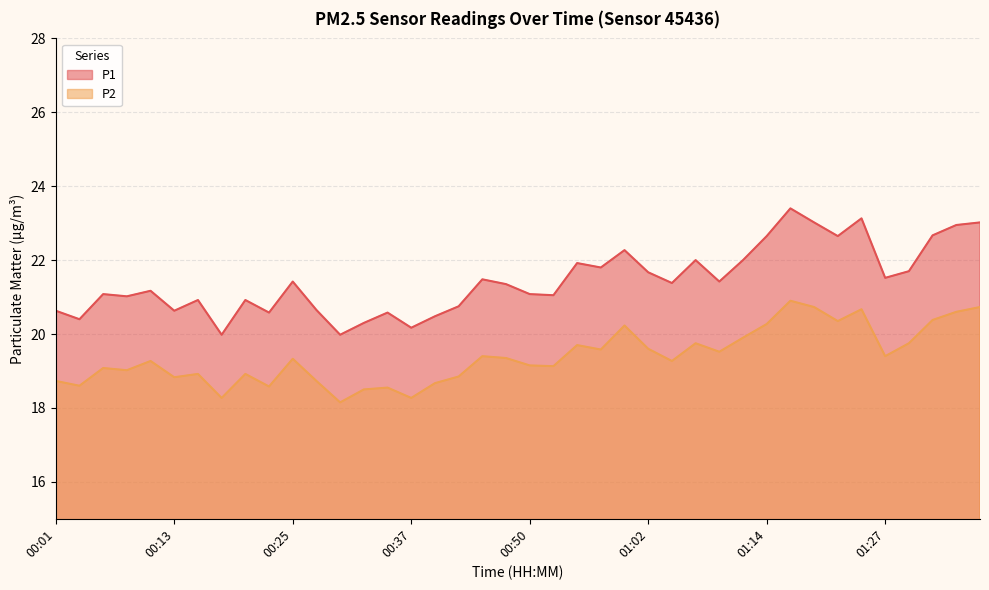

Which has a higher value, 00:18 or 01:07?

01:07